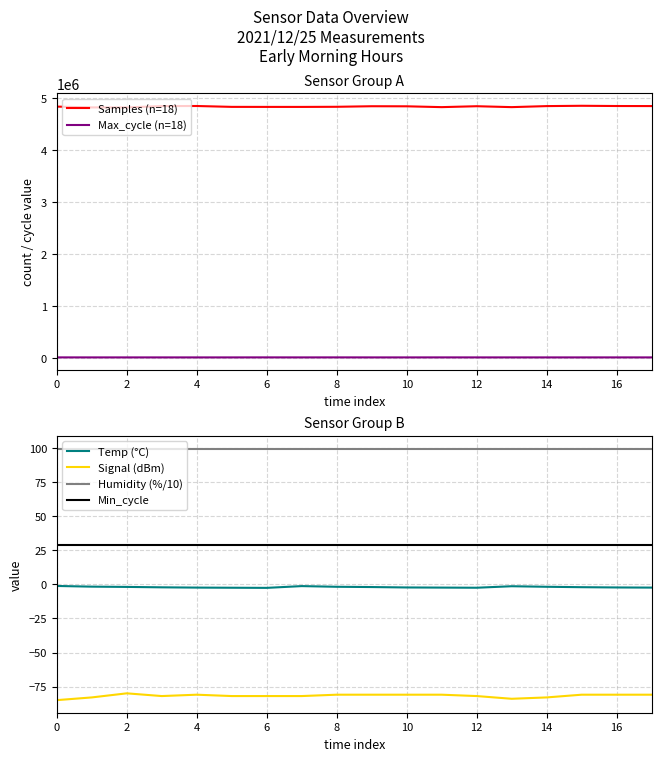

What is the value of the Humidity (%/10) point at the 18th from the left?

99.9